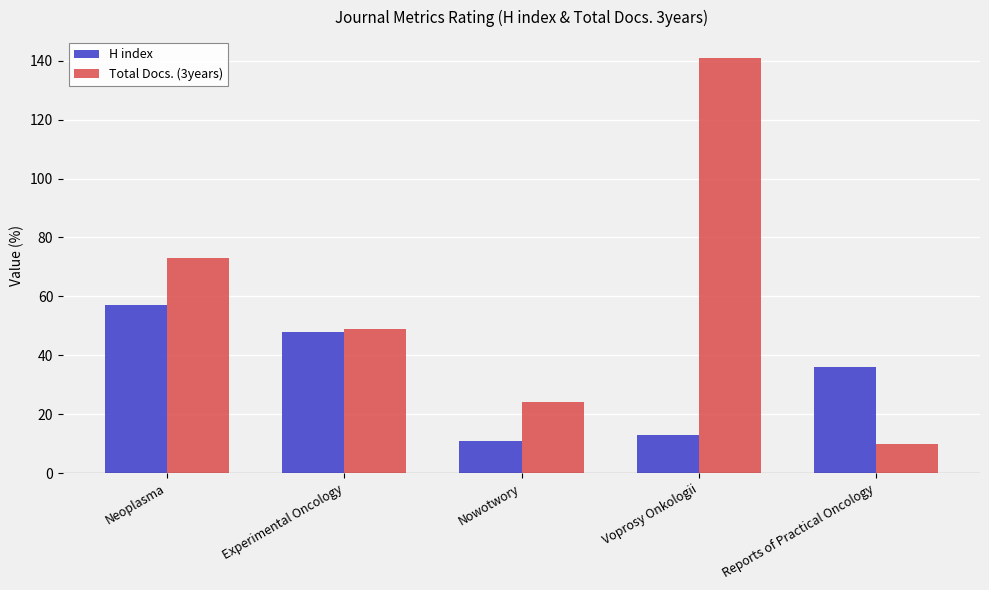

Are the bars grouped side by side (vs. stacked)?

Yes